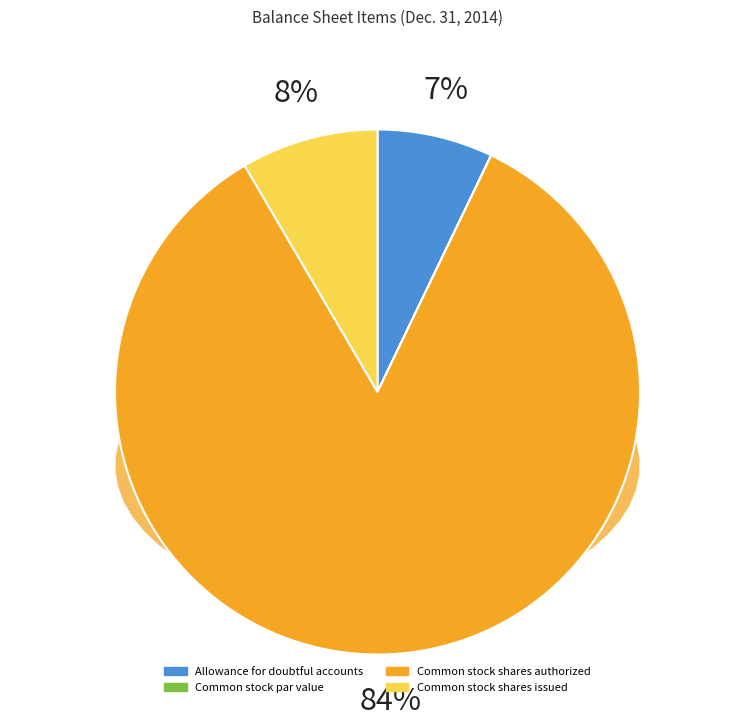

Is it true that Common stock shares authorized is 92% of the pie?

False